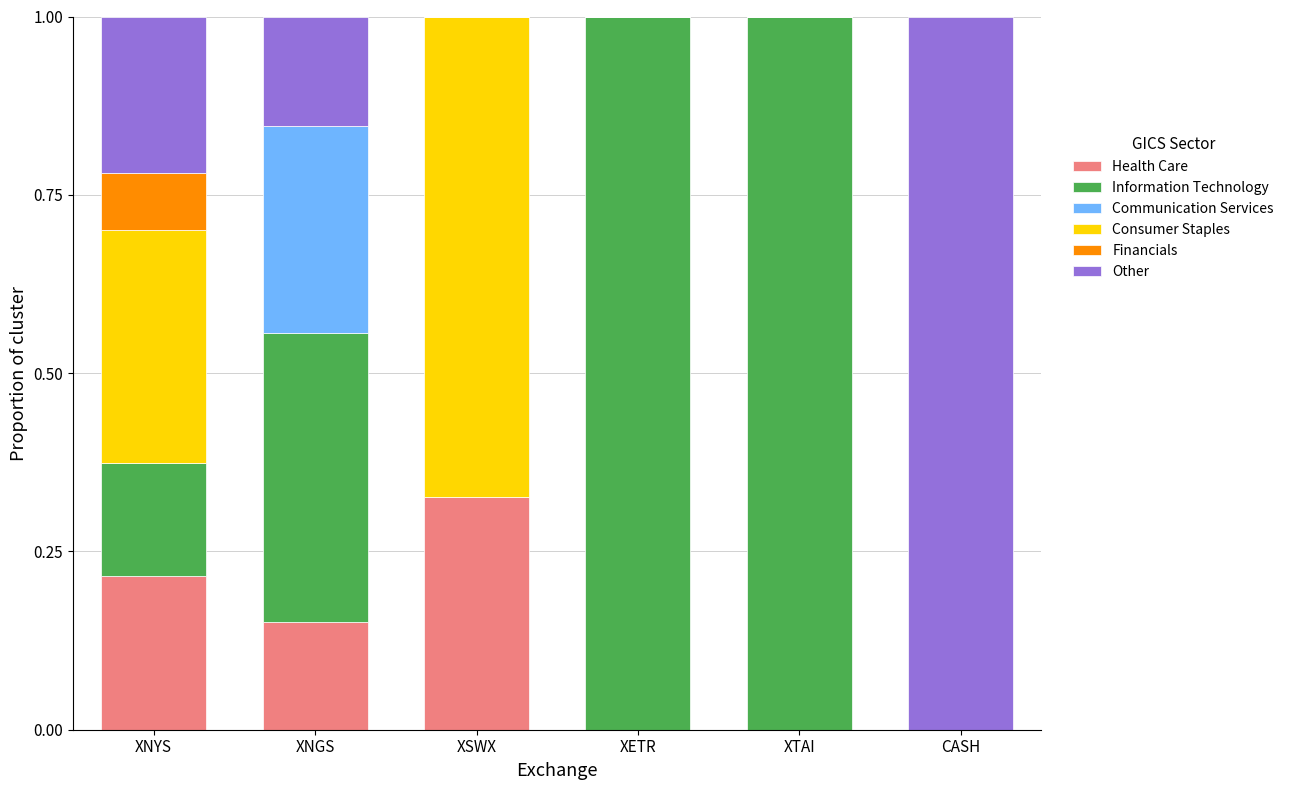

Which category has the highest value in the Health Care series?

XSWX